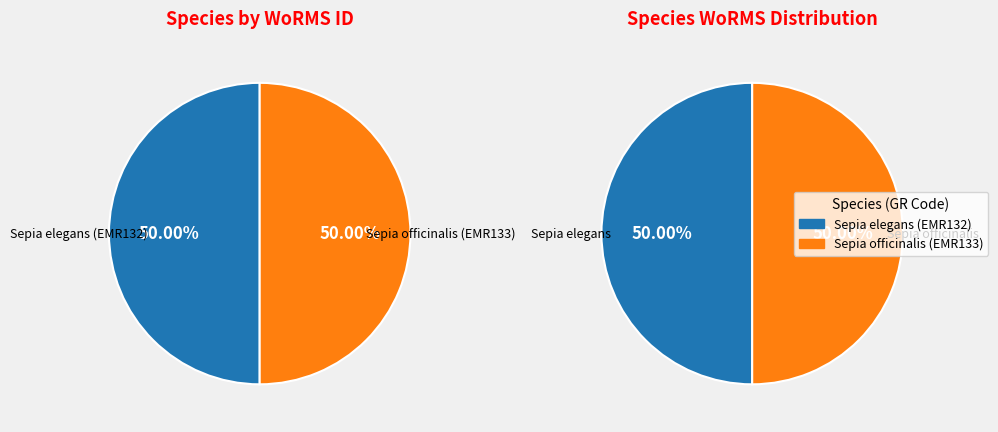

Approximately how many times larger is the value at Sepia officinalis (EMR133) compared to Sepia elegans (EMR132)?

1.0